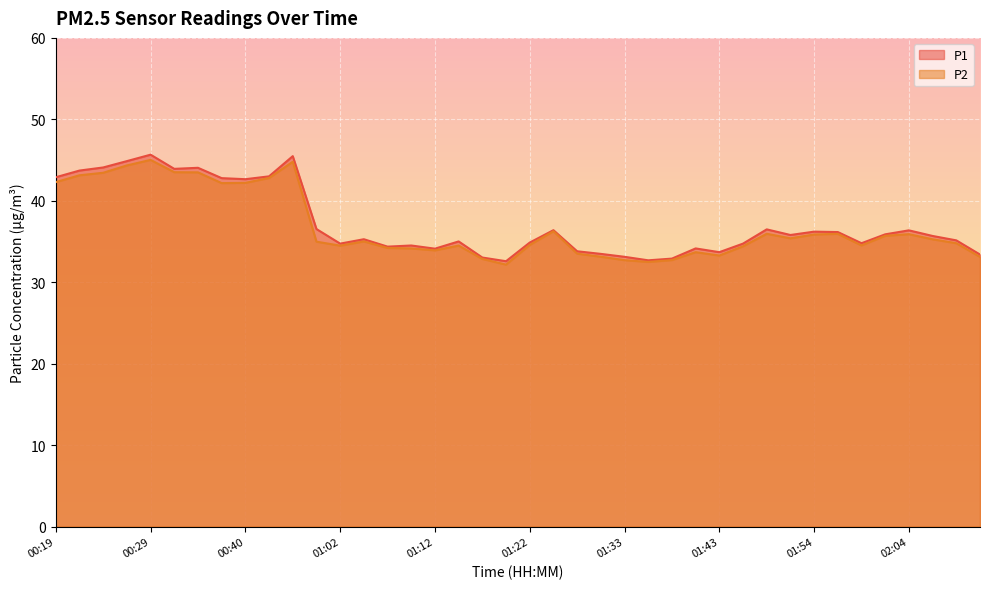

What are all the series names shown in the legend?

P1, P2